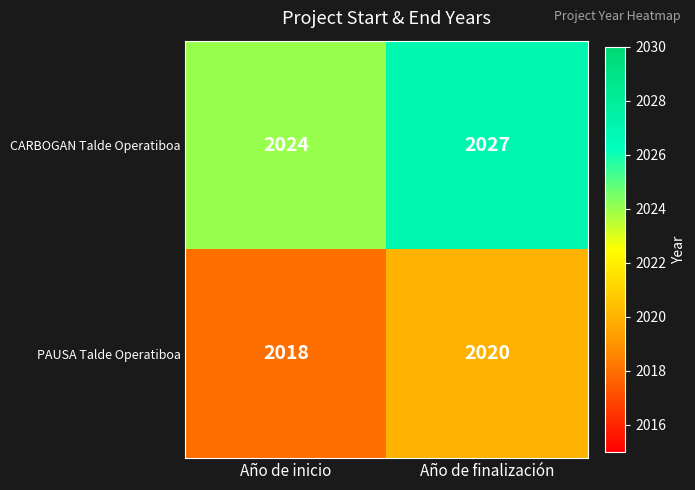

The CARBOGAN Talde Operatiboa series shows 615 at Año de finalización. True or false?

False